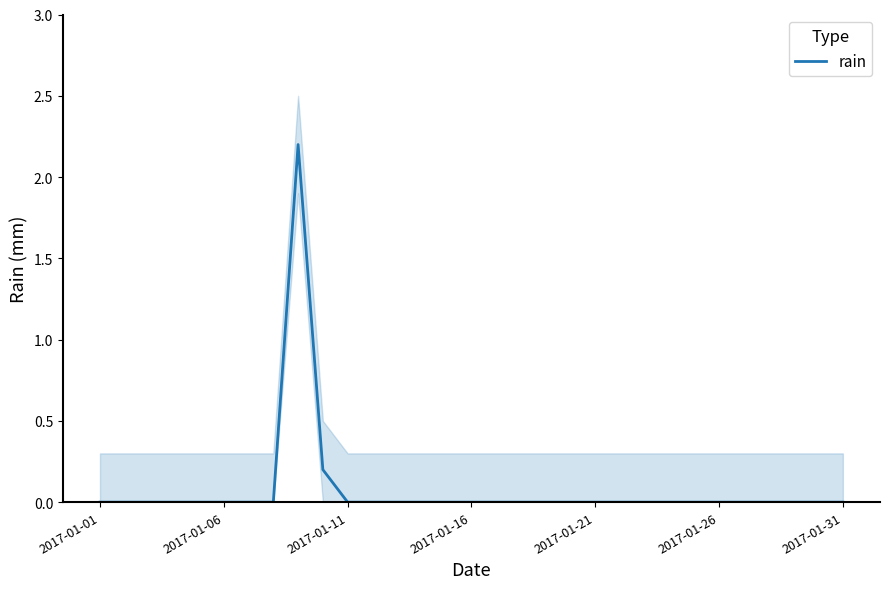

At which category does the data reach its first local peak?

8